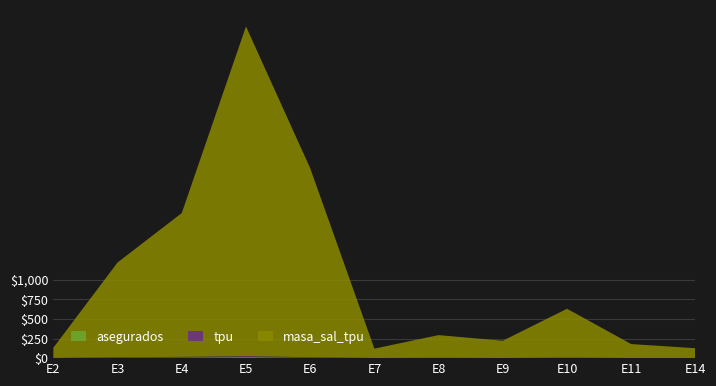

Reading left to right, extract all data points from this chart.

asegurados: E2=1.0	E3=7.0	E4=9.0	E5=13.0	E6=7.0	E7=1.0	E8=2.0	E9=1.0	E10=3.0	E11=1.0	E14=1.0
tpu: E2=1.0	E3=5.0	E4=7.0	E5=12.0	E6=5.0	E7=1.0	E8=2.0	E9=1.0	E10=3.0	E11=1.0	E14=1.0
masa_sal_tpu: E2=131.0	E3=1211.4	E4=1839.6	E5=4216.5	E6=2416.8	E7=119.5	E8=290.5	E9=220.4	E10=625.7	E11=177.9	E14=125.0